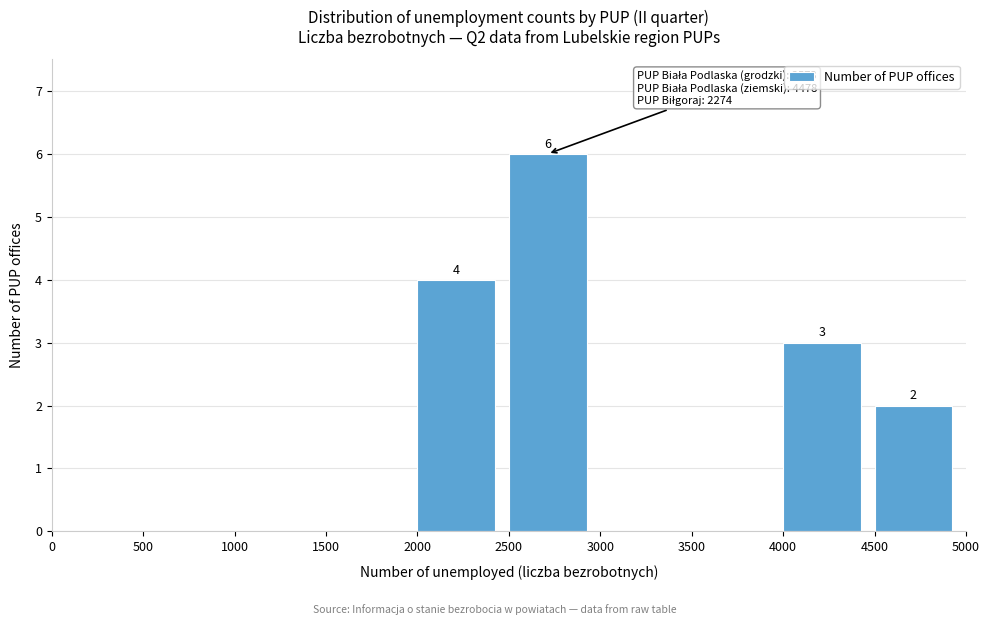

Which range on the x-axis has the tallest bar?

2500 to 3000